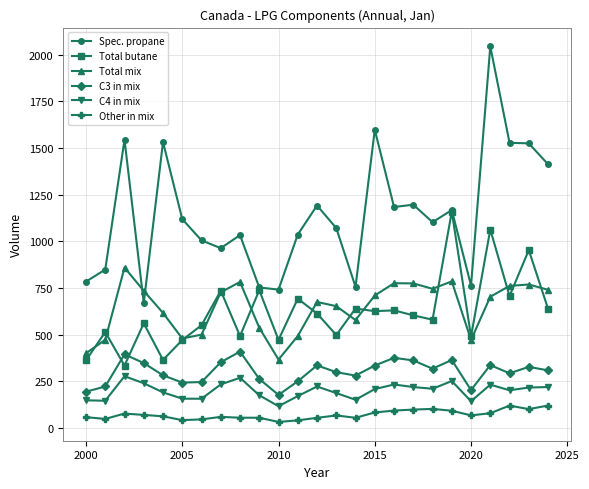

How many intersections are there between Total mix and Total butane?

12